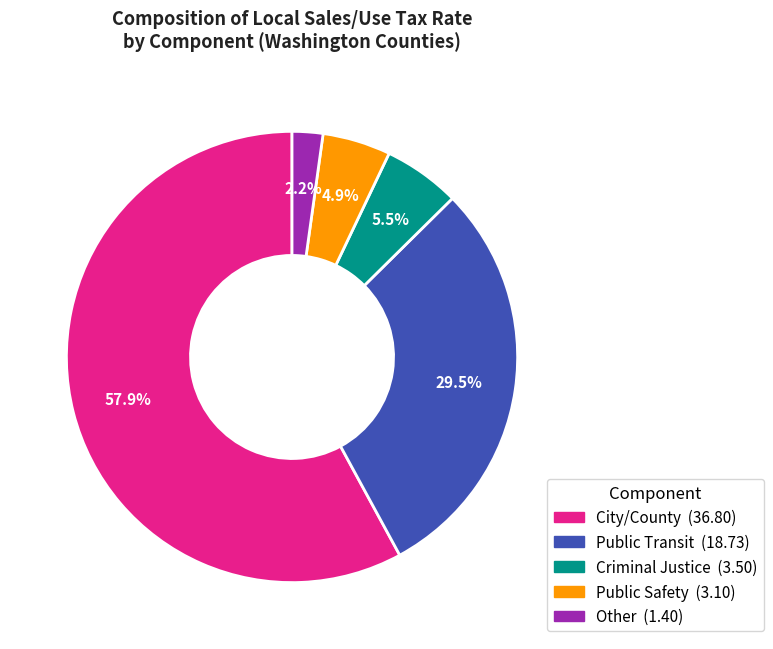

Is there a majority slice in this chart?

Yes